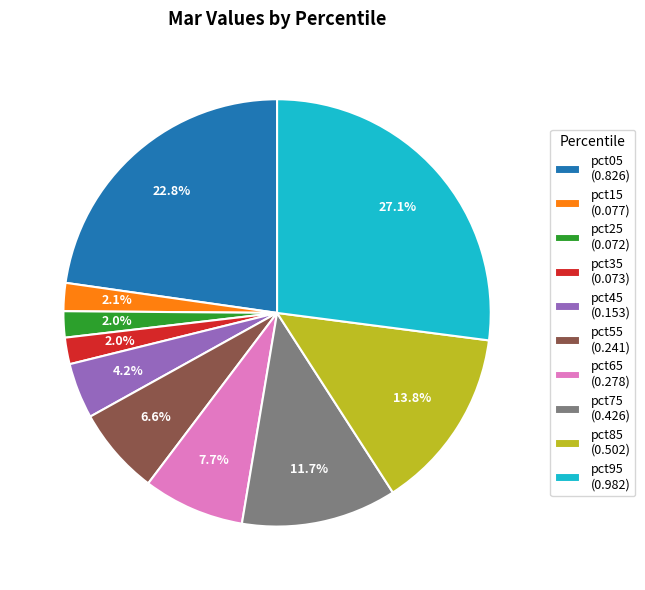

What is the total percentage of pct15 and pct95?

29.2%